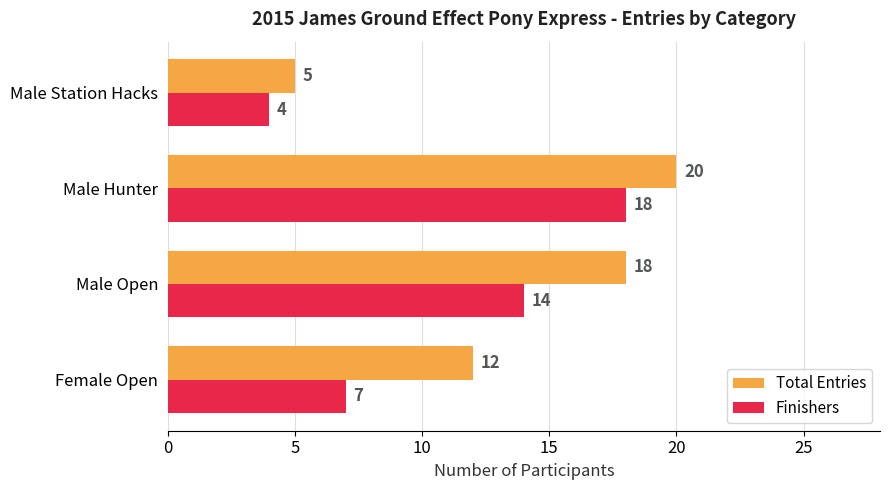

What is the sum of all Total Entries values?

55